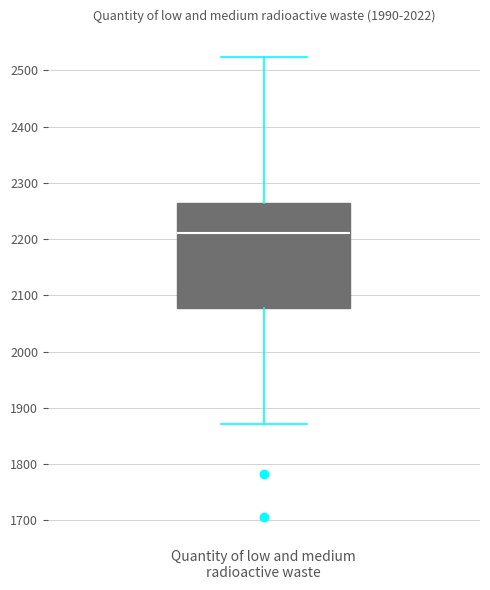

Where is the upper edge of the box for Quantity of low and medium radioactive waste on the y-axis? The values are not printed on the chart, so give them approximately, as read against the axis.

2260